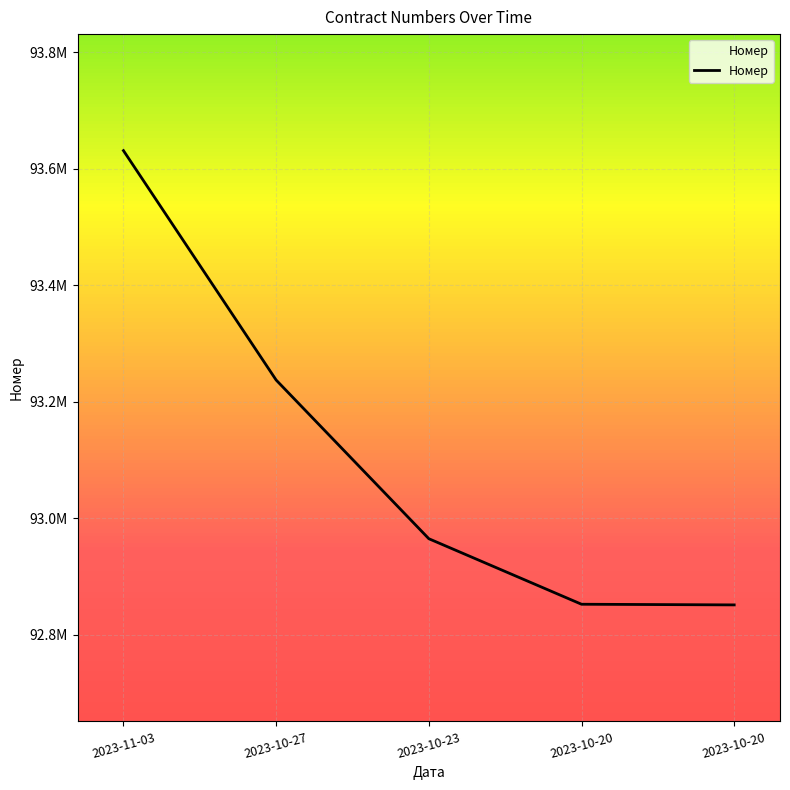

Reading left to right, transcribe all the data shown in this chart.

2023-11-03=93631377	2023-10-27=93237537	2023-10-23=92965144	2023-10-20=92852657	2023-10-20=92851530